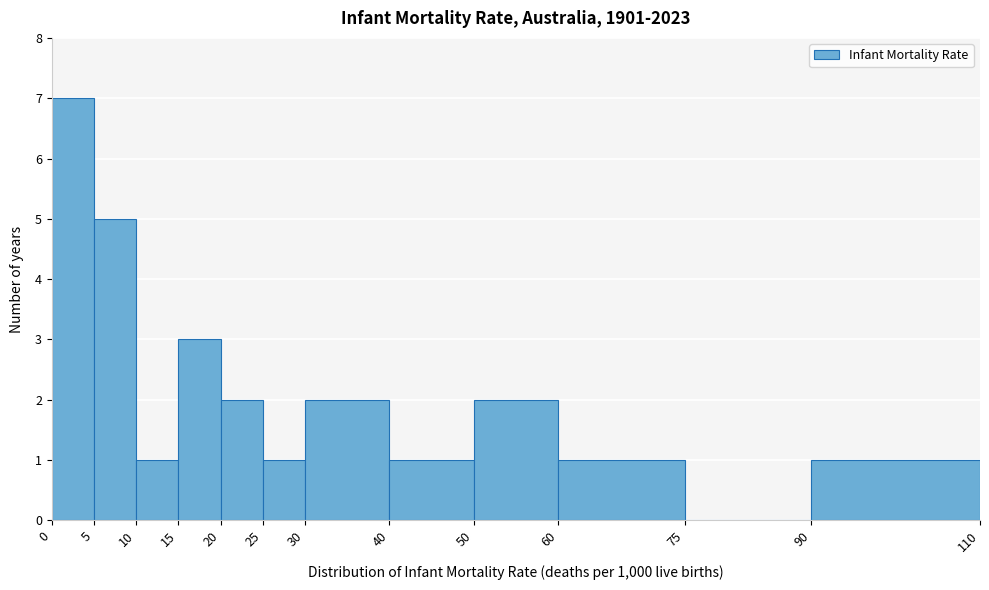

Reading left to right, list every bar in this chart as the range it spans on the x-axis followed by its height. The values are not printed on the chart, so give them approximately, as read against the axis.

0 to 5: 7
5 to 10: 5
10 to 15: 1
15 to 20: 3
20 to 25: 2
25 to 30: 1
30 to 40: 2
40 to 50: 1
50 to 60: 2
60 to 75: 1
75 to 90: 0
90 to 110: 1